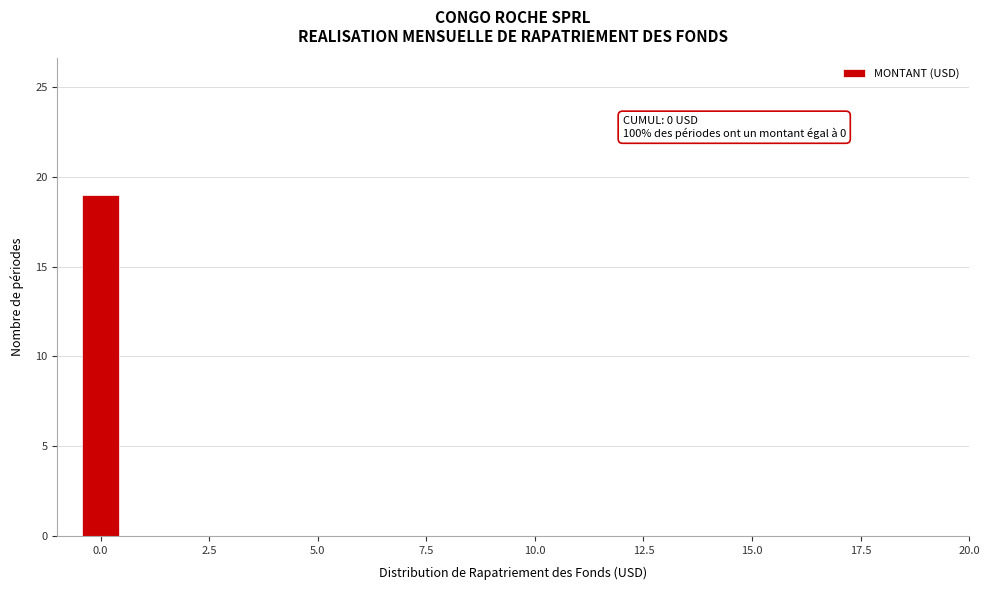

Around what value on the x-axis is the tallest bar? Give the approximate position of its centre, as read against the axis.

0.0